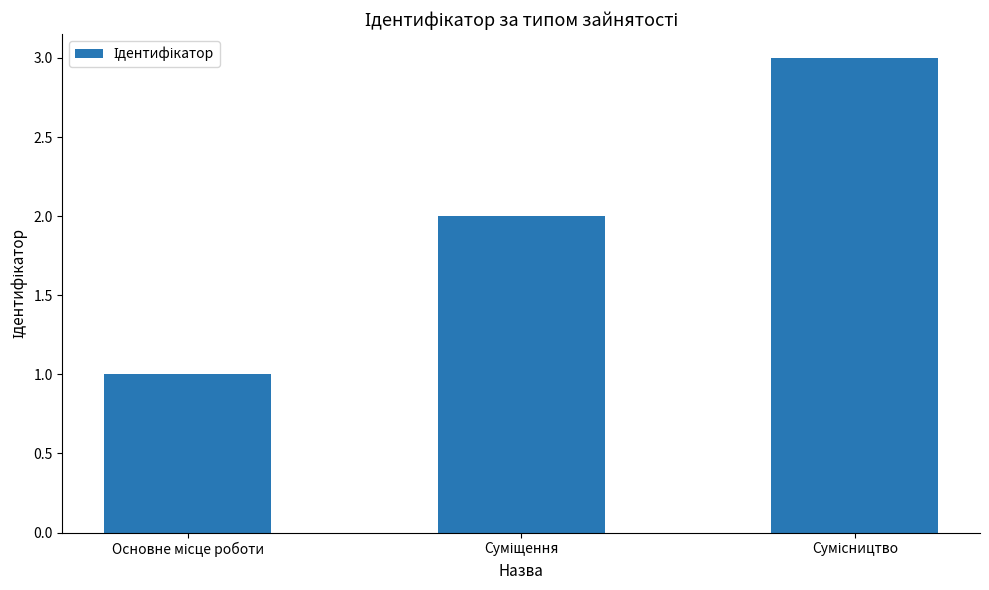

What is the sum of all values?

6